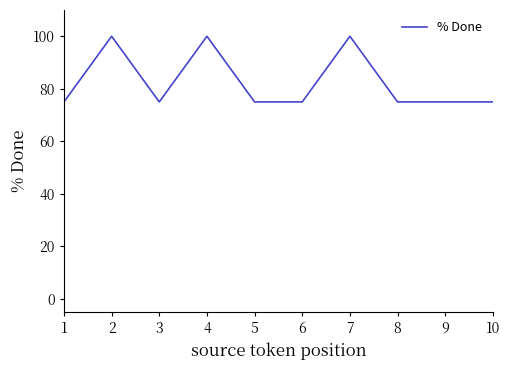

What is the change in value from 1 to 4?

+25